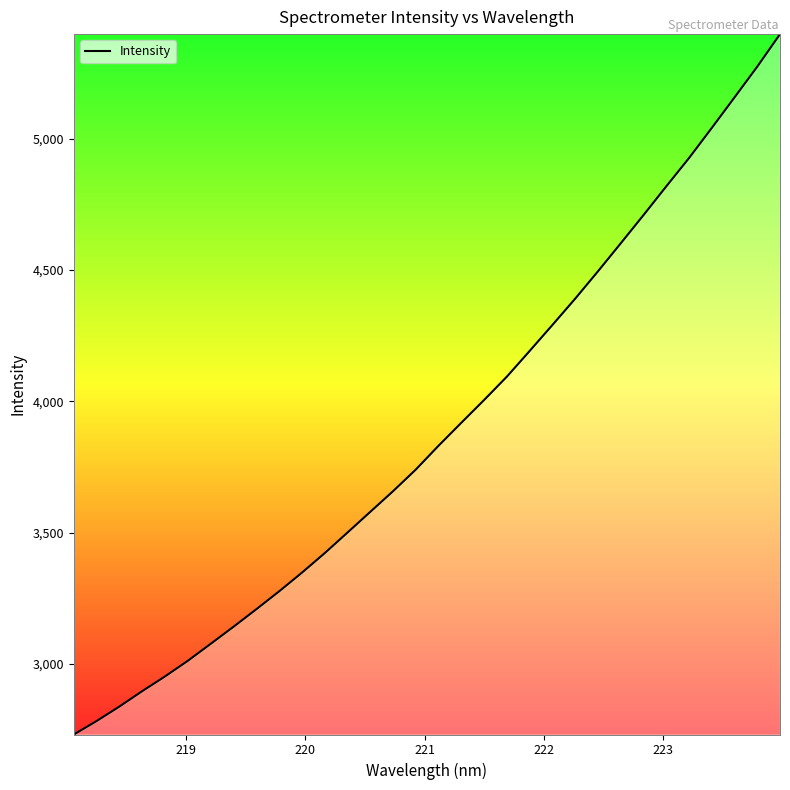

What is the maximum value shown in the chart?

5398.1